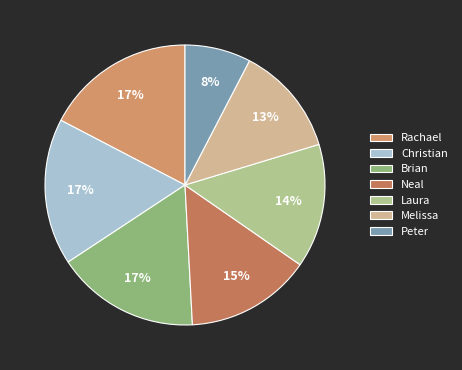

To the nearest percent, what is the combined percentage of Brian and Melissa?

29%